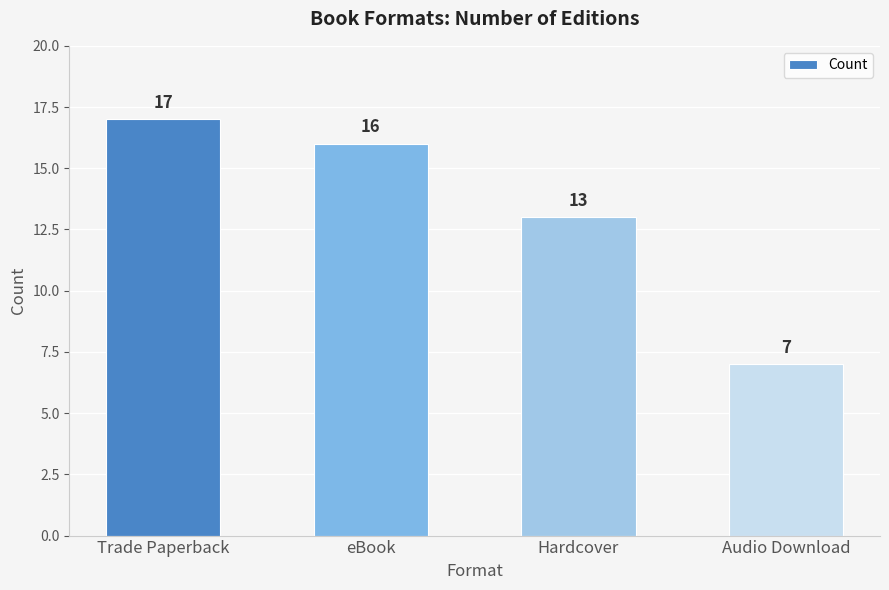

The value at Hardcover is 23. True or false?

False